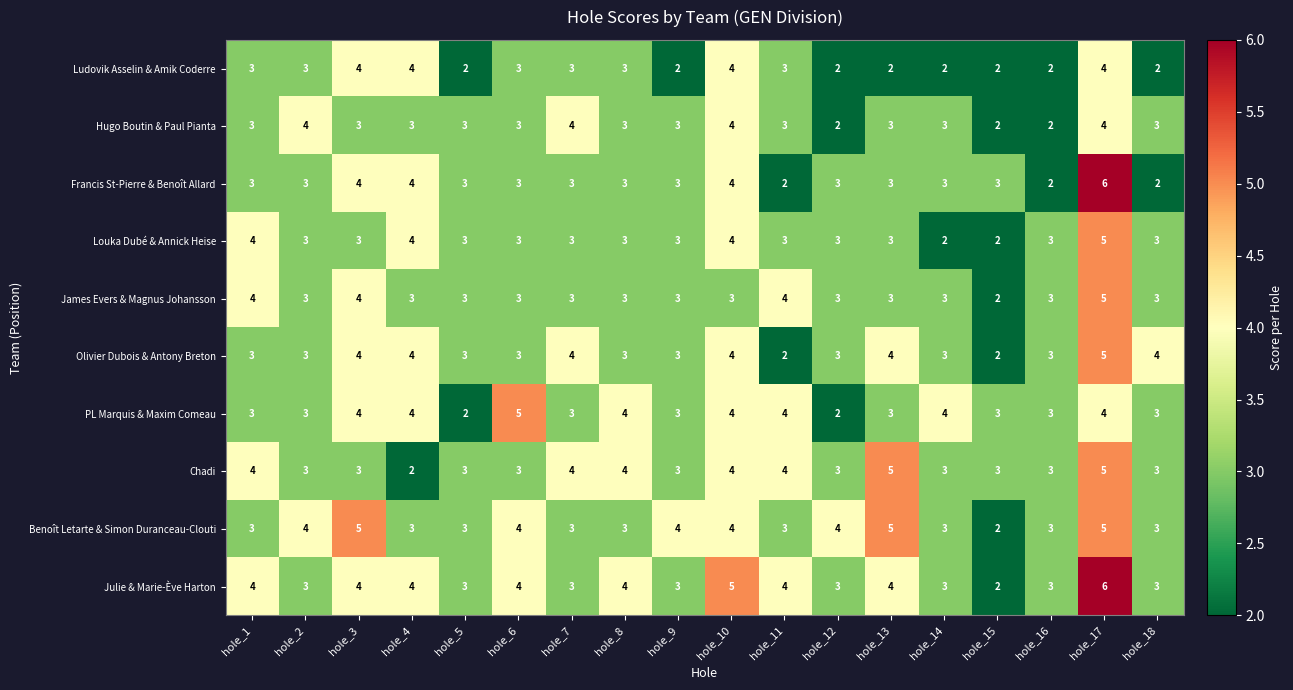

At how many categories does at least one series exceed 2?

18